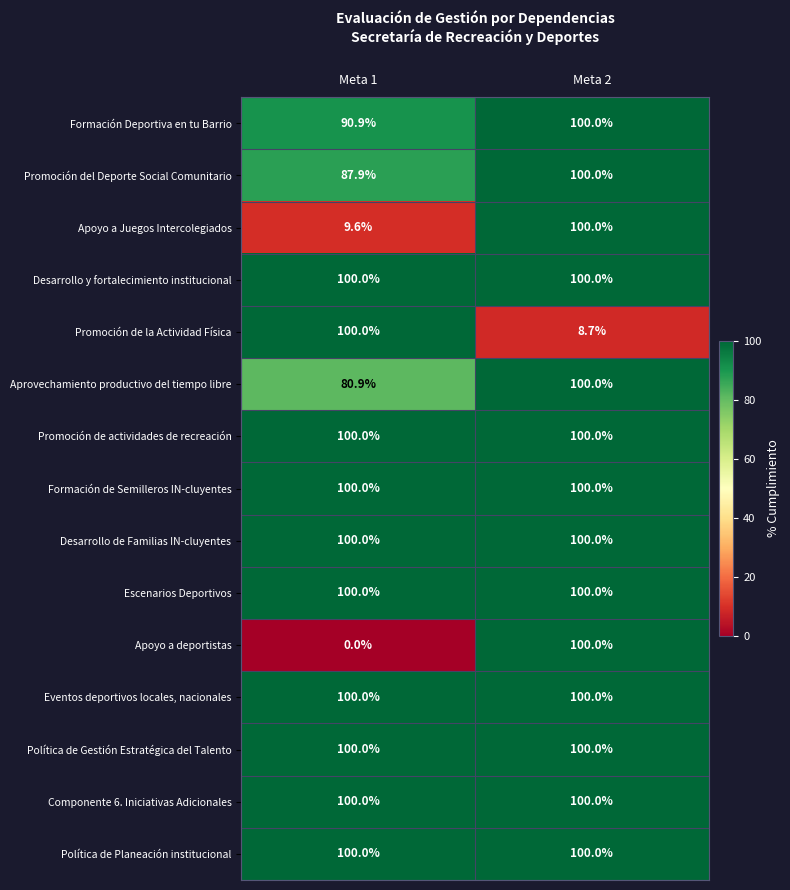

How many data points does each series have?

2